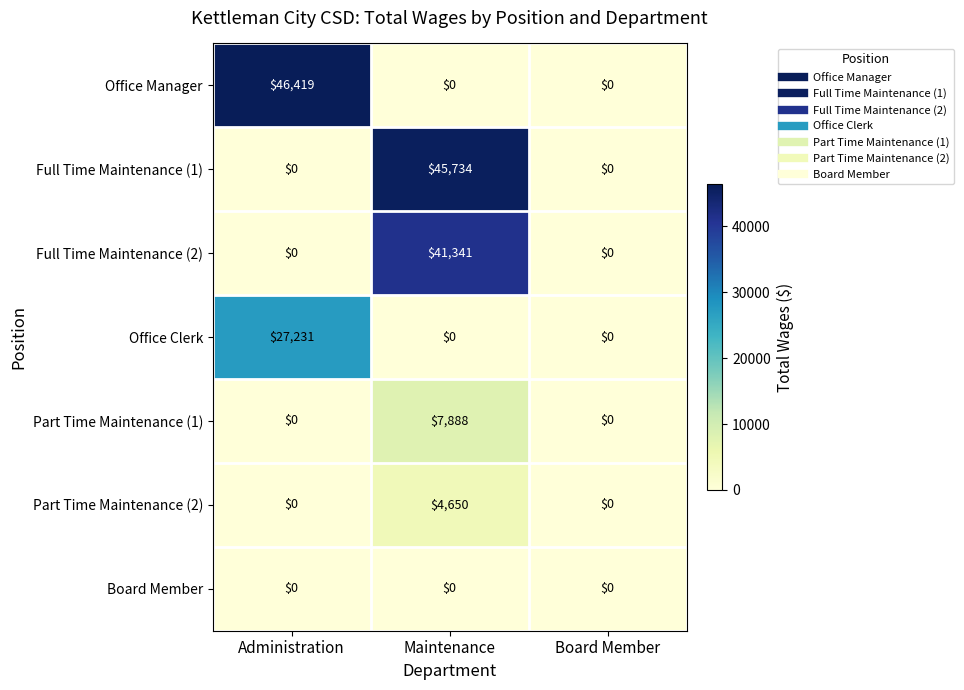

What is the difference between the maximum and second lowest values in the Full Time Maintenance (1) series?

45734